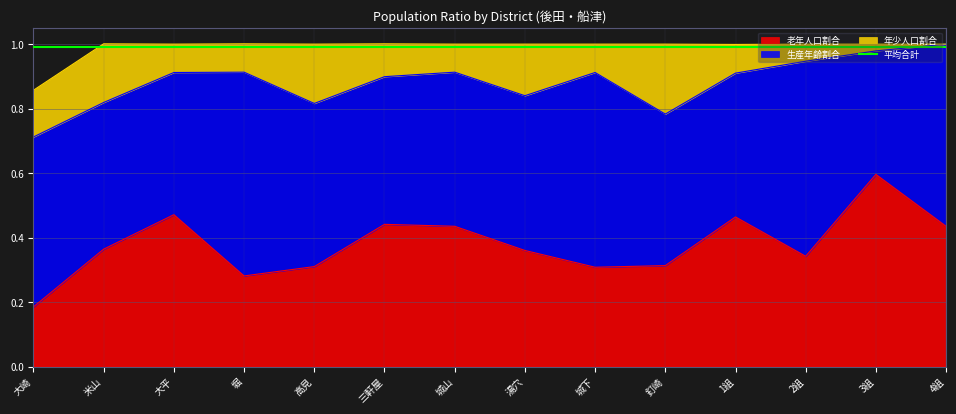

What is the value of the 生産年齢割合 point at the 11th from the left?

0.4